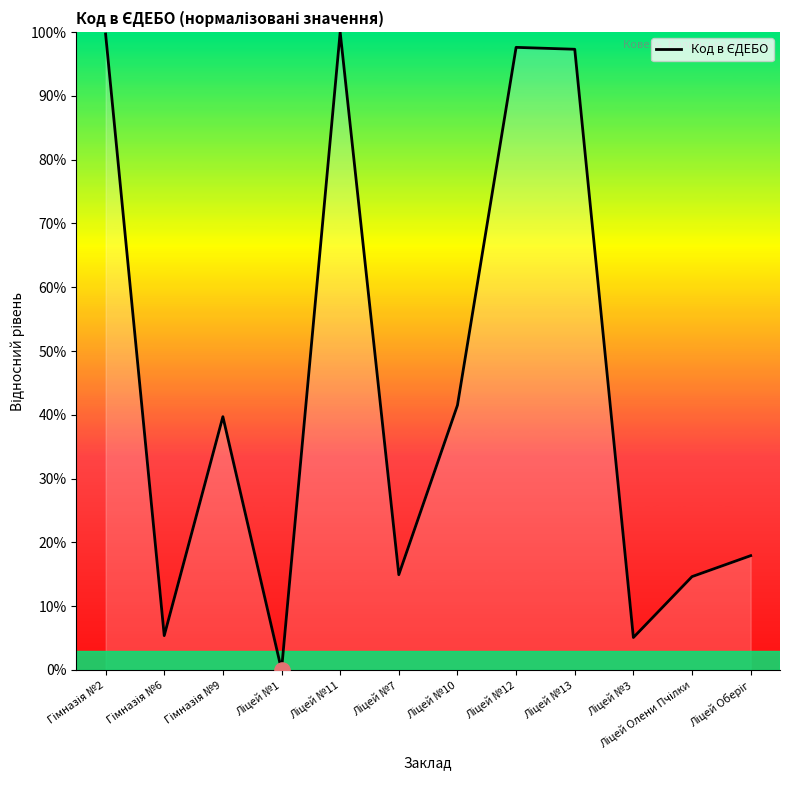

What is the maximum value shown in the chart?

100.0